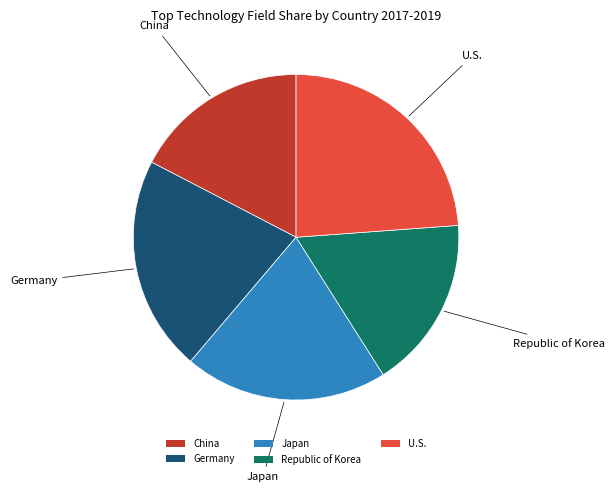

Which slice is the largest?

U.S.